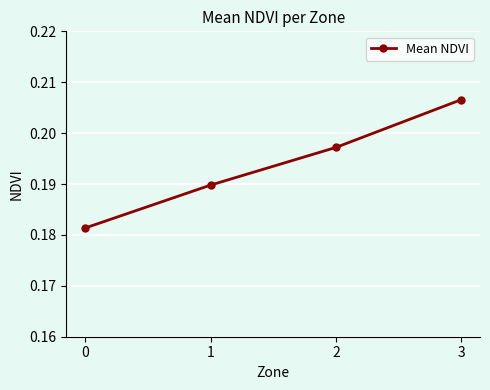

True or false: there are more than 2 points higher than both neighbors.

False